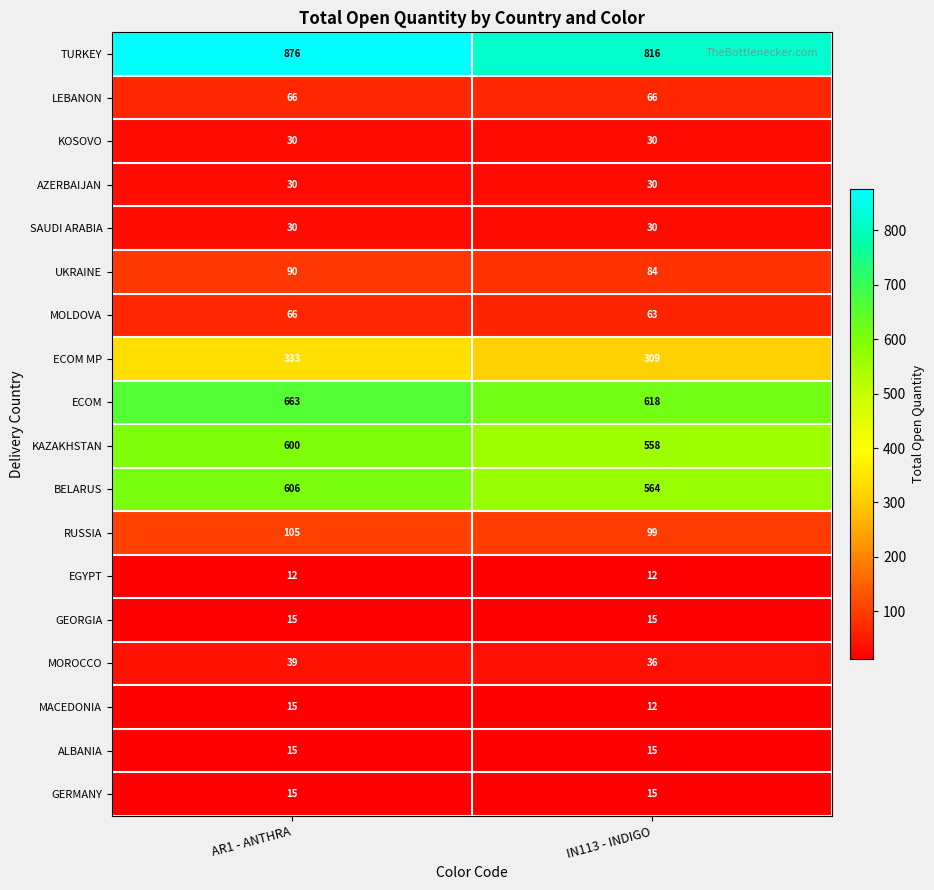

What is the maximum value for MOROCCO?

39